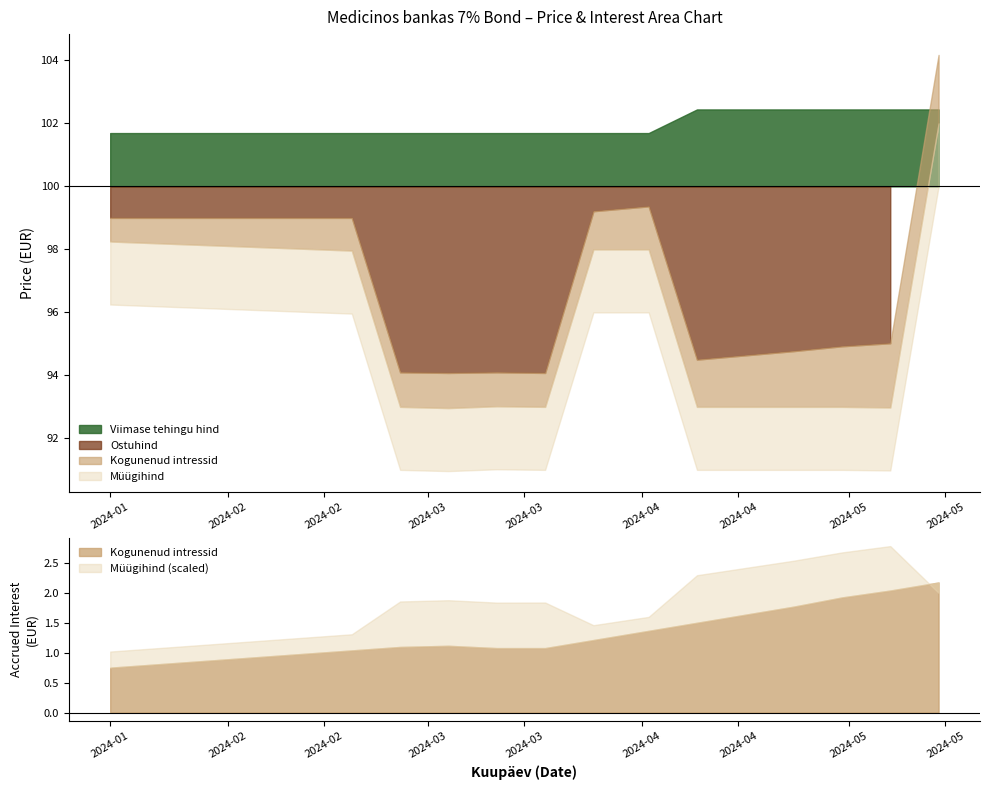

List the series in order of their peak value, lowest first.

Kogunenud intressid, Viimase tehingu hind, Ostuhind, Müügihind